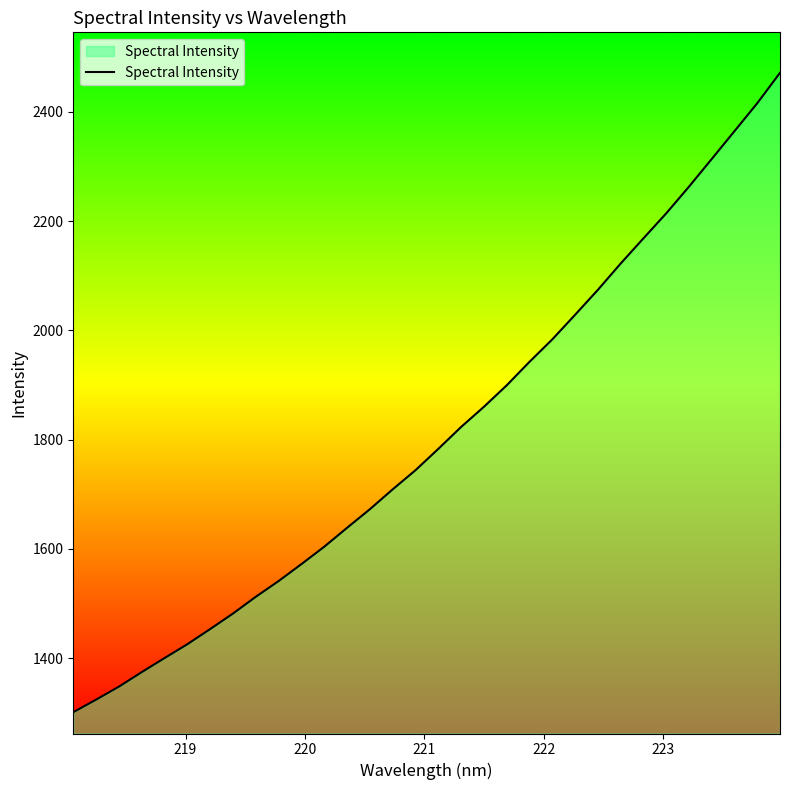

What is the greatest value displayed?

2471.5